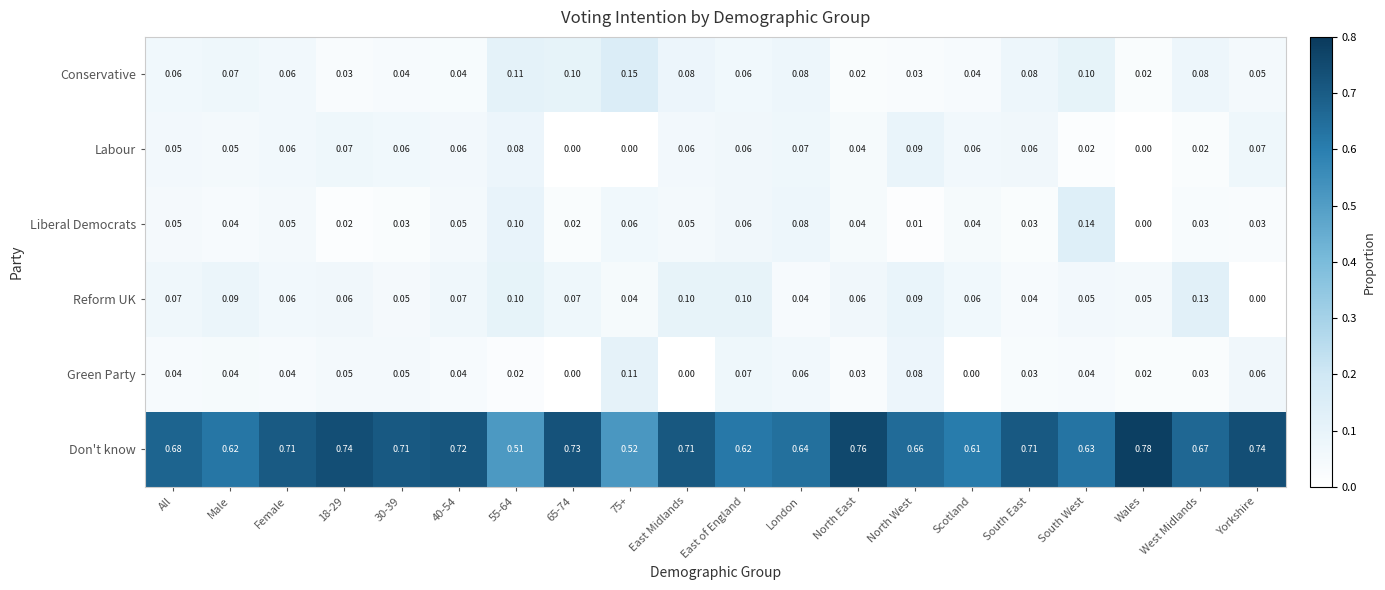

Which category has the highest value in the Liberal Democrats series?

South West